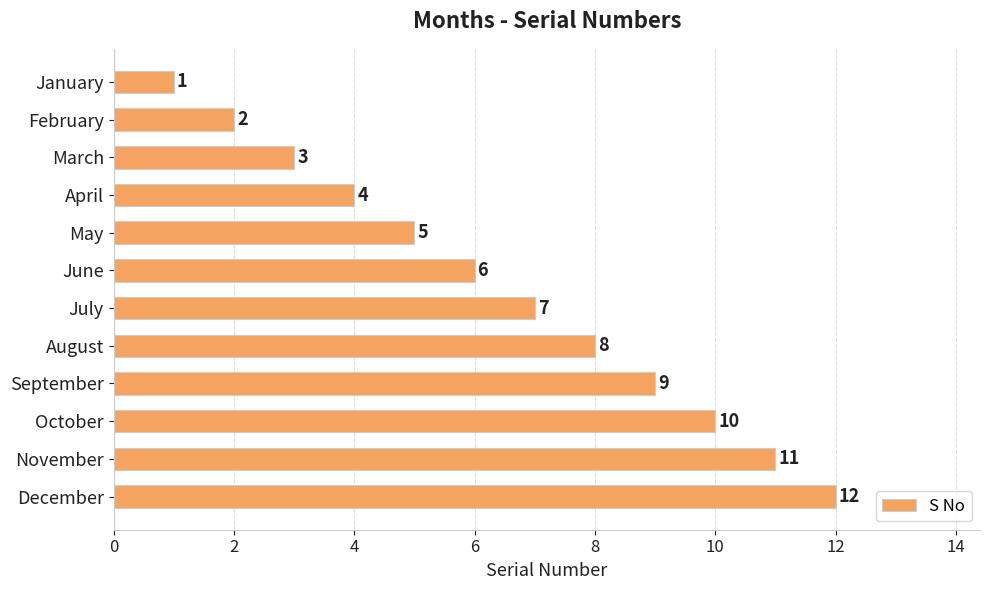

Between July and May, which is larger?

July